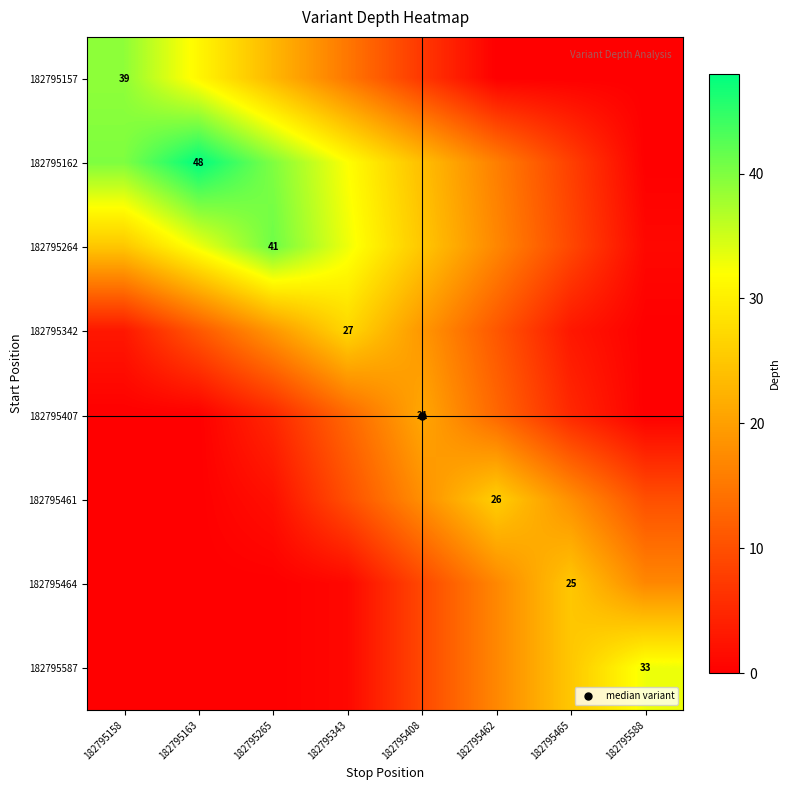

How many data points does each series have?

8